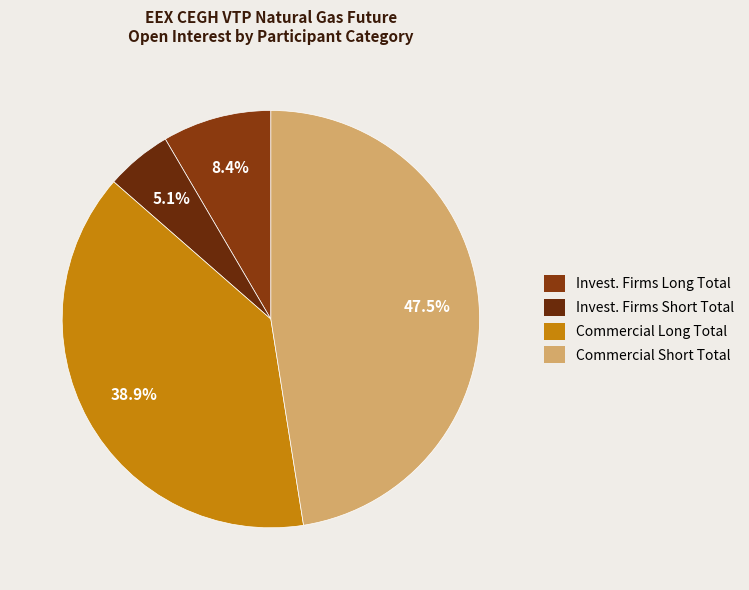

Rank the categories by value from highest to lowest.

Commercial Short Total, Commercial Long Total, Invest. Firms Long Total, Invest. Firms Short Total